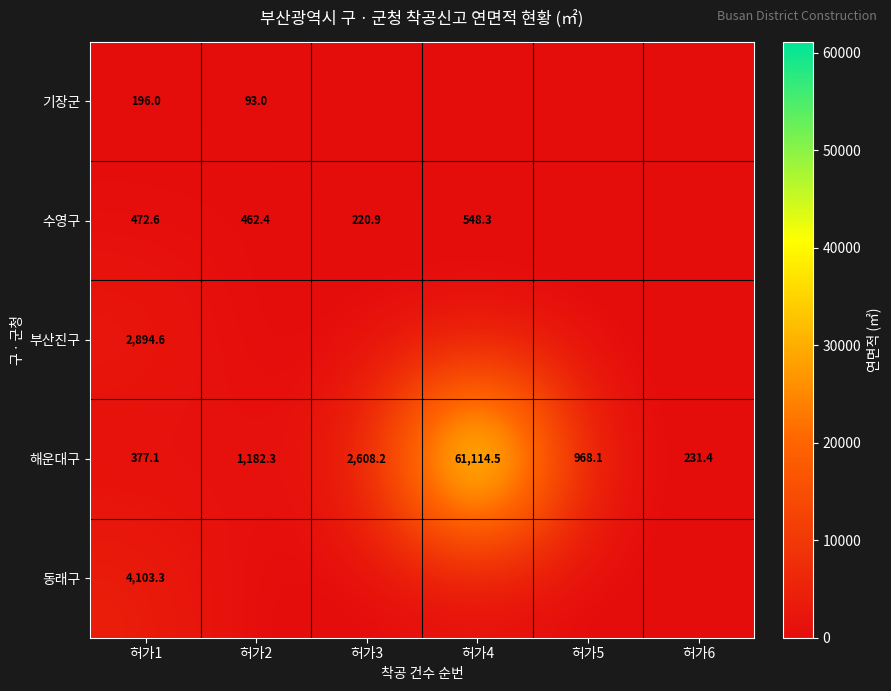

What is the total value across all series at 허가1?

8043.6